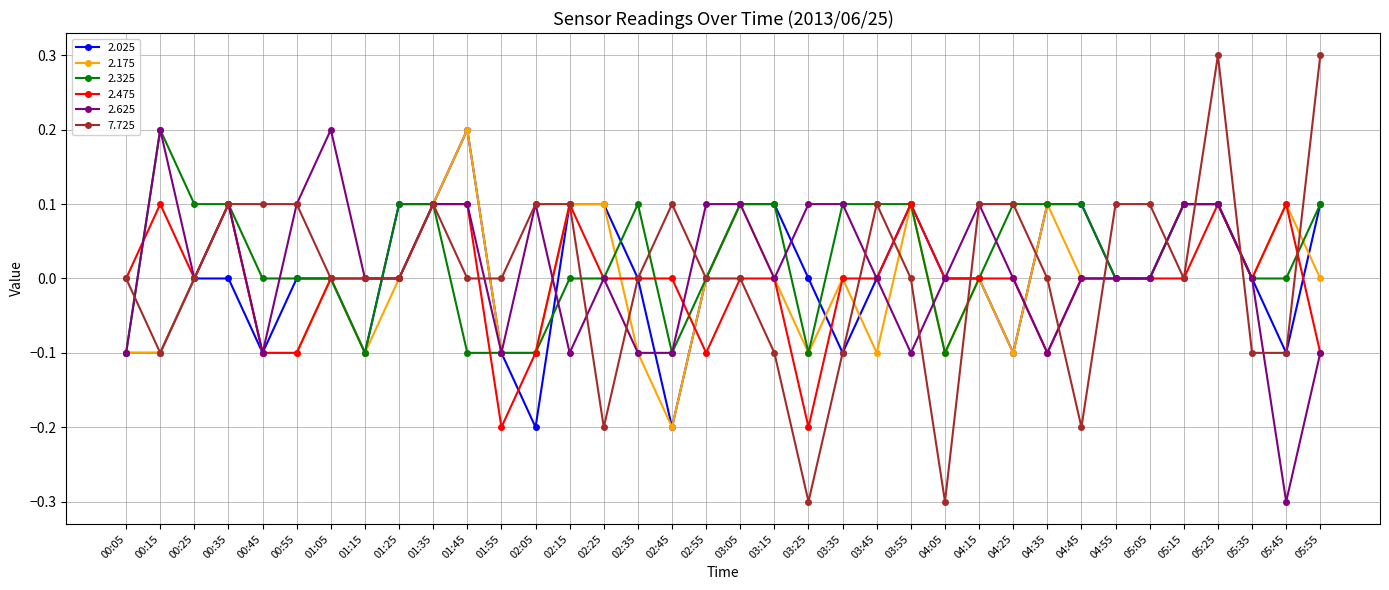

What is the label of the 24th point from the right?

02:05